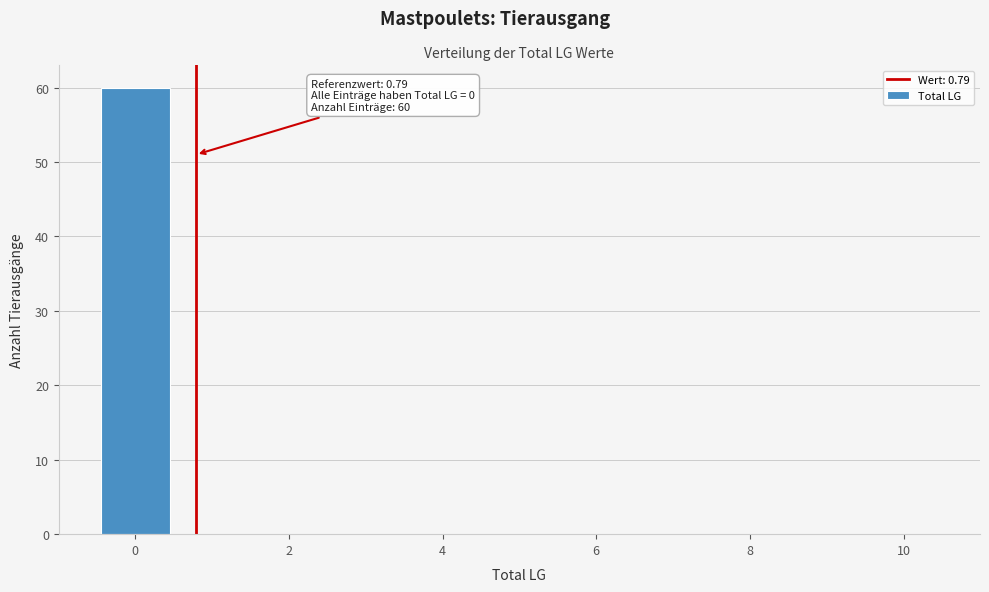

Which range on the x-axis has the tallest bar?

-0.5 to 0.5